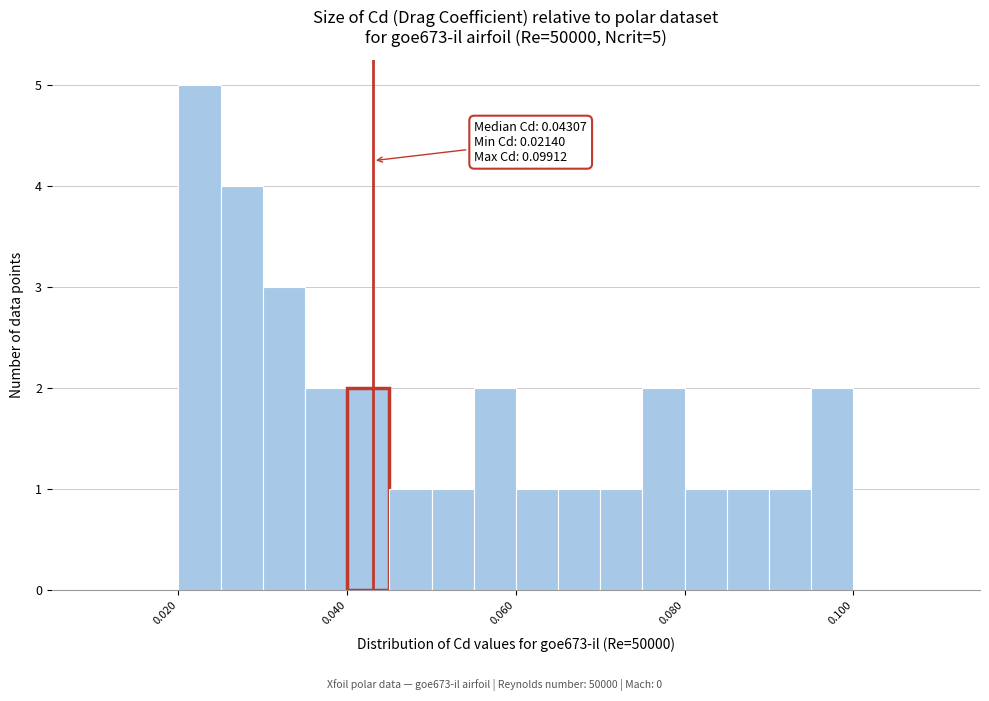

Around what value on the x-axis is the tallest bar? Give the approximate position of its centre, as read against the axis.

0.022